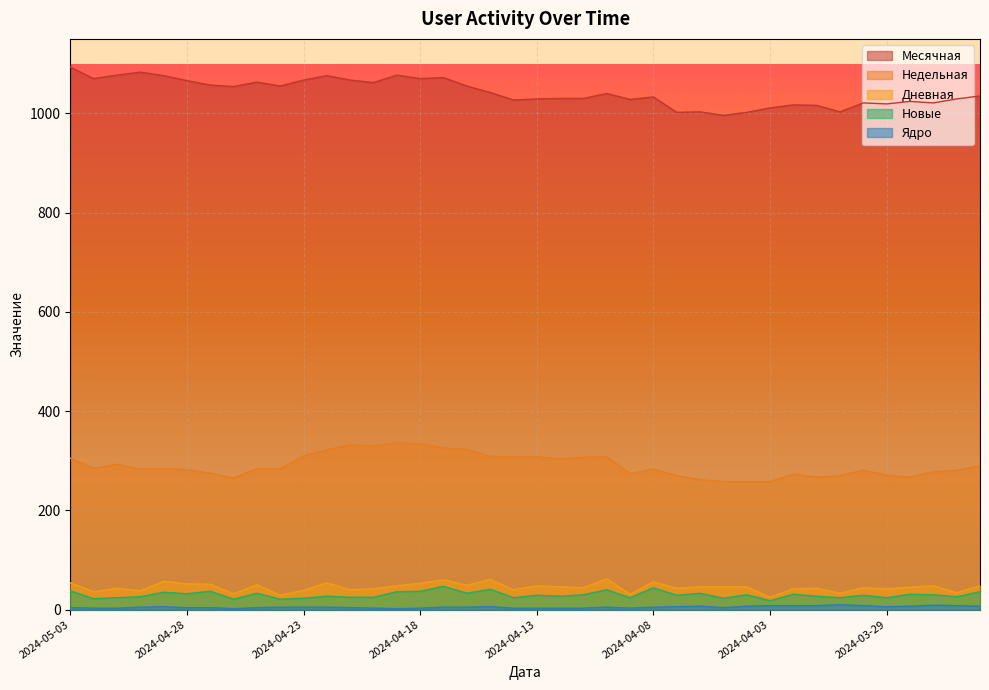

What is the minimum value shown in the chart?

2